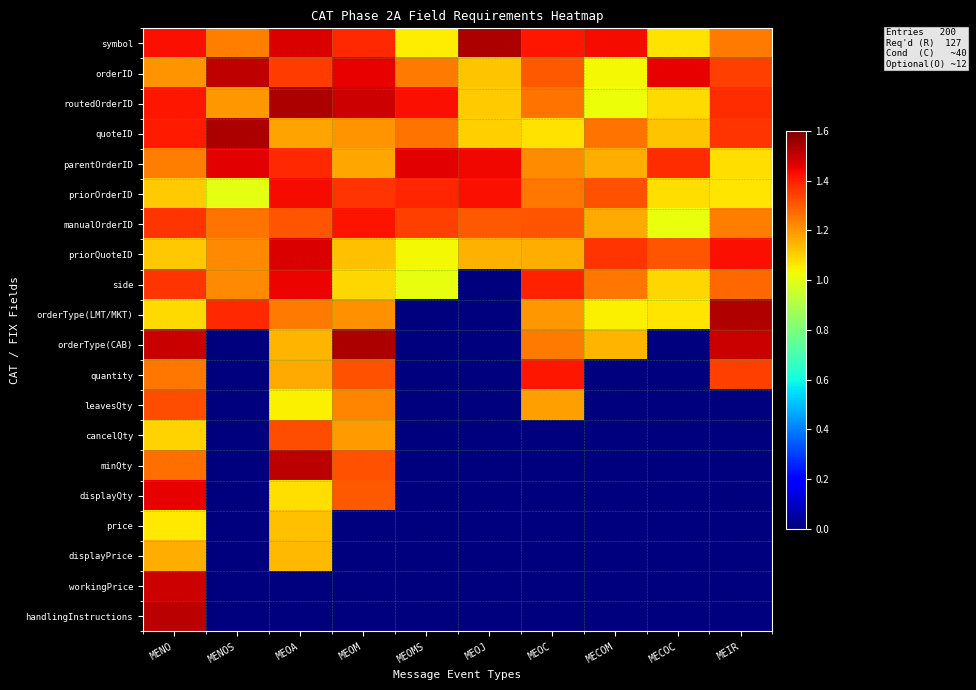

Which has a higher value, MENO or MEOA?

MEOA